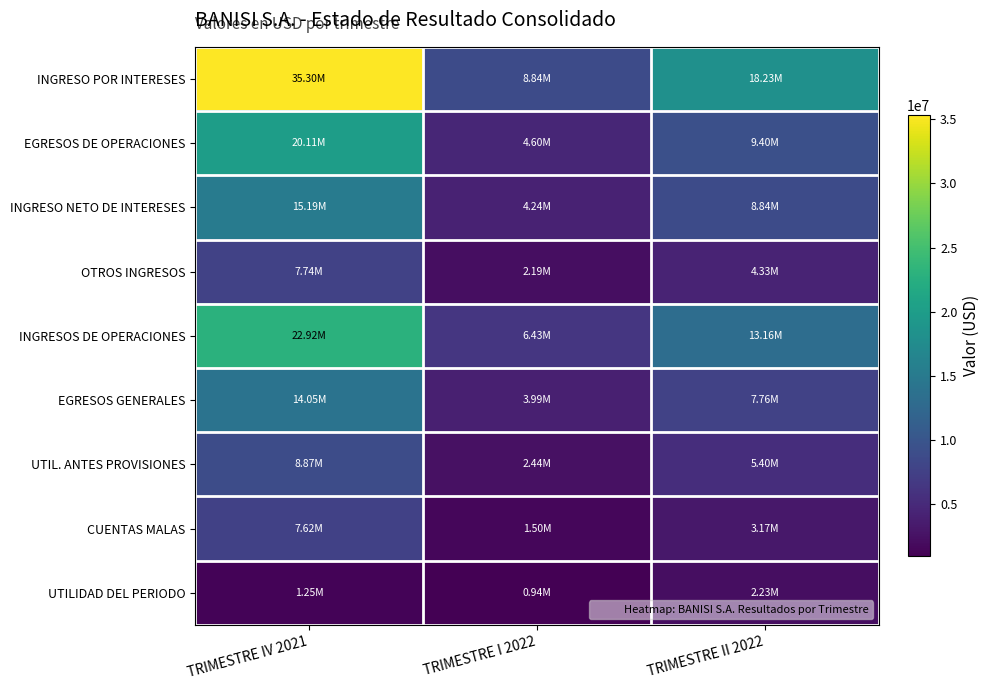

What is the difference between the highest and lowest values at TRIMESTRE IV 2021?

34050521.6